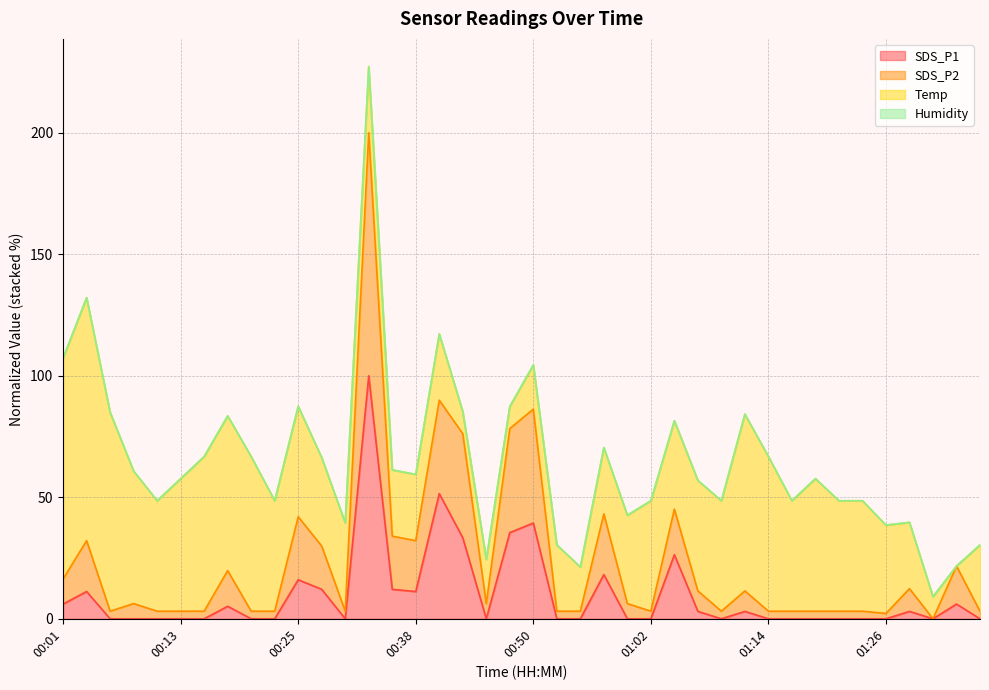

True or false: SDS_P1 has more than 0 interior local peaks.

True